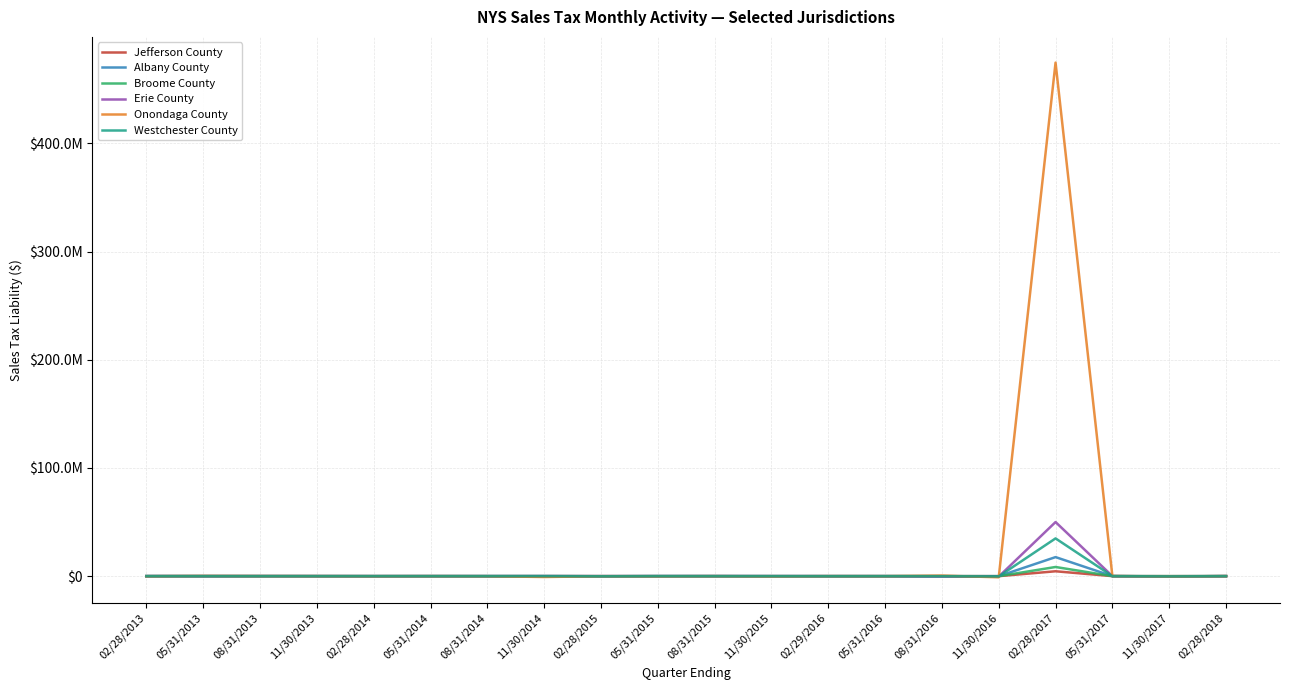

What are all the series names shown in the legend?

Jefferson County, Albany County, Broome County, Erie County, Onondaga County, Westchester County